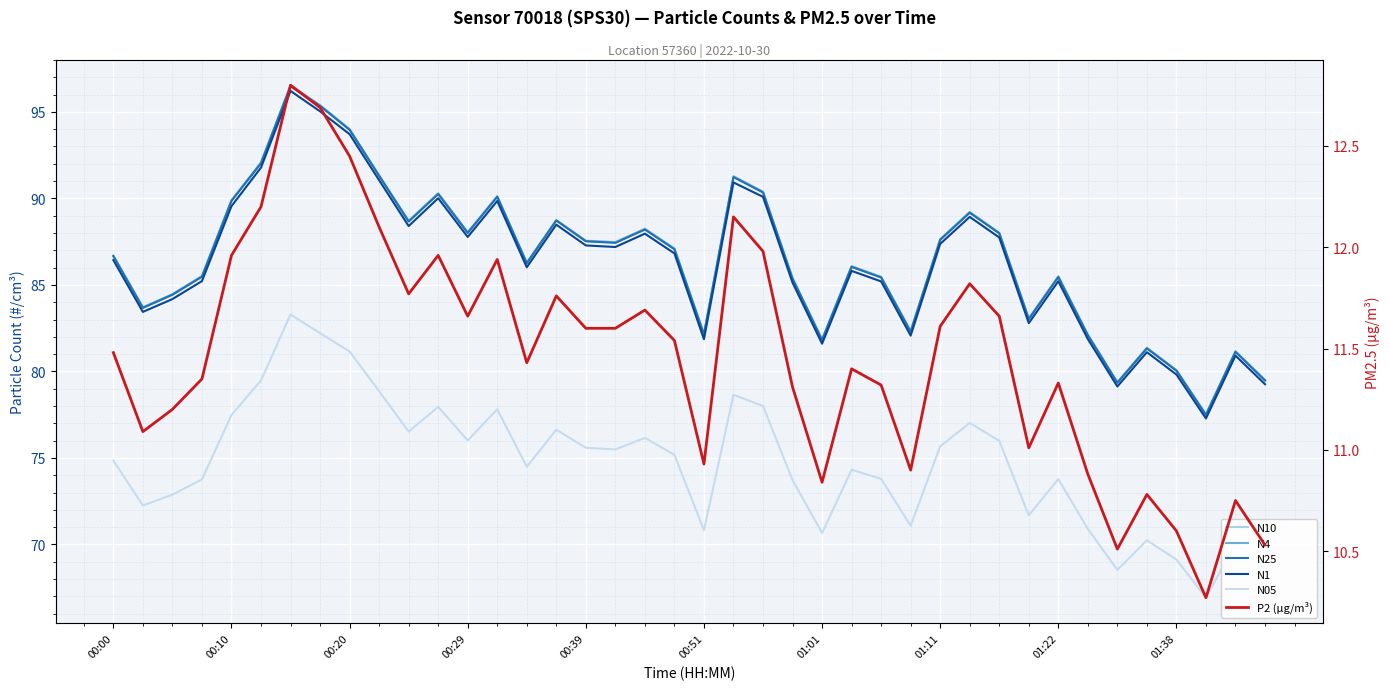

What is the total value across all series at 39?

396.9